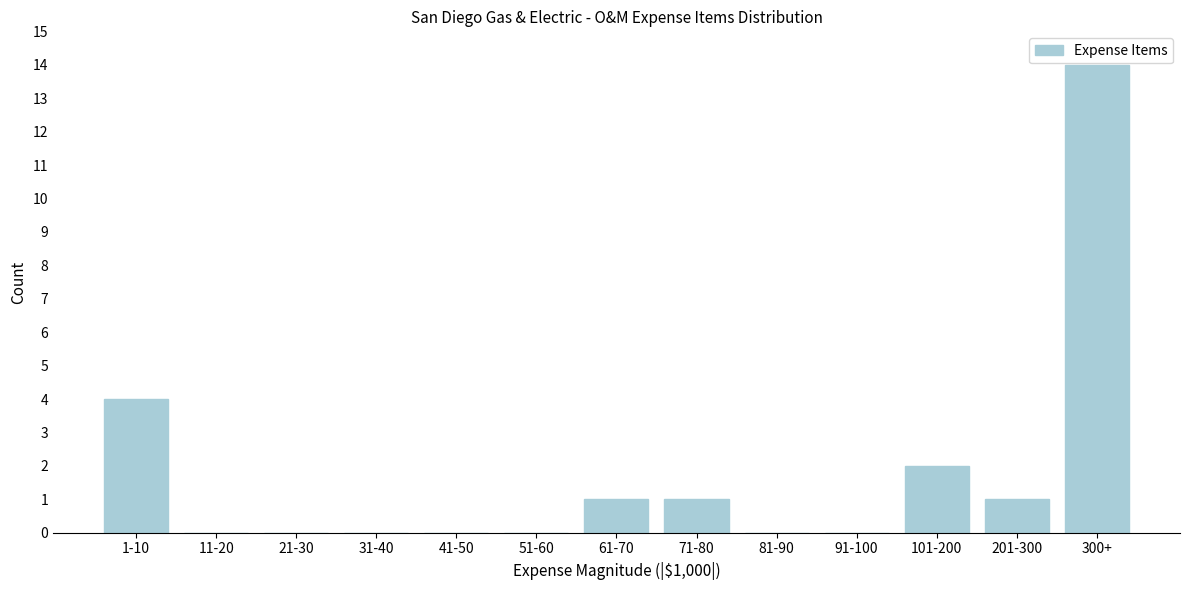

Reading right to left, extract all data points from this chart.

300+=14	201-300=1	101-200=2	91-100=0	81-90=0	71-80=1	61-70=1	51-60=0	41-50=0	31-40=0	21-30=0	11-20=0	1-10=4